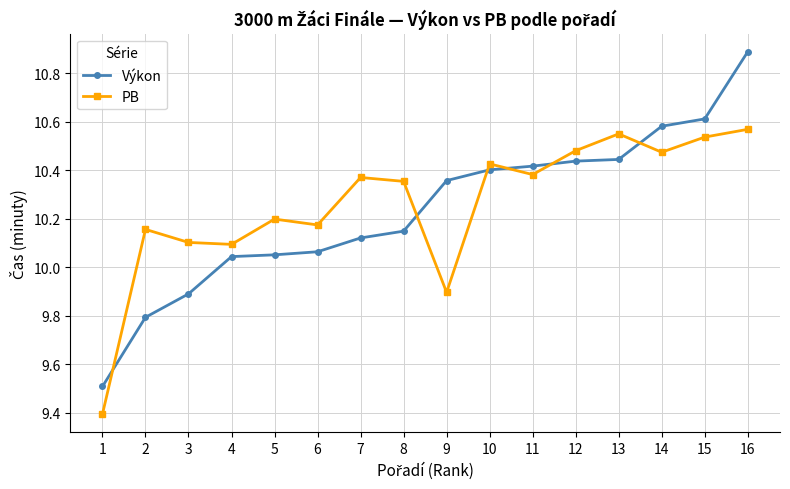

After their last crossing, which series has the higher values: Výkon or PB?

Výkon